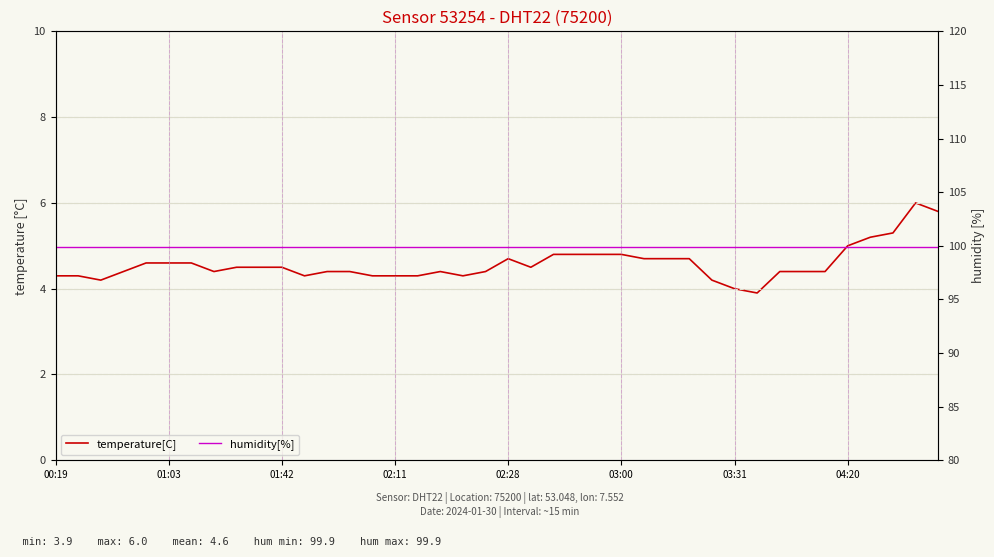

How many data points does each series have?

40